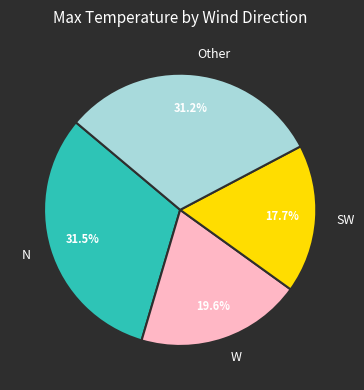

Between SW and W, which is larger?

W